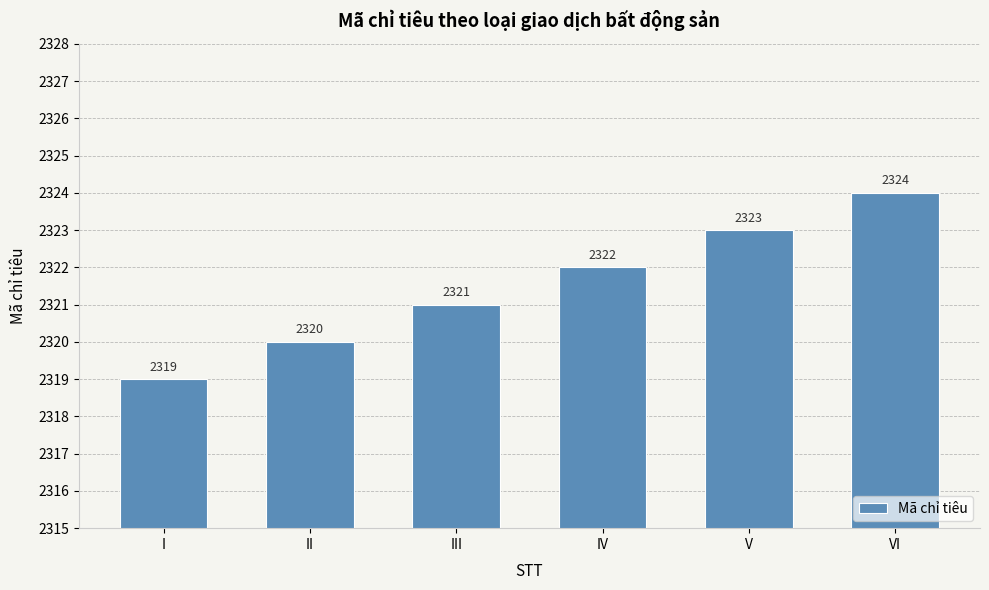

What is the ratio of the value at IV to the value at V?

1.0